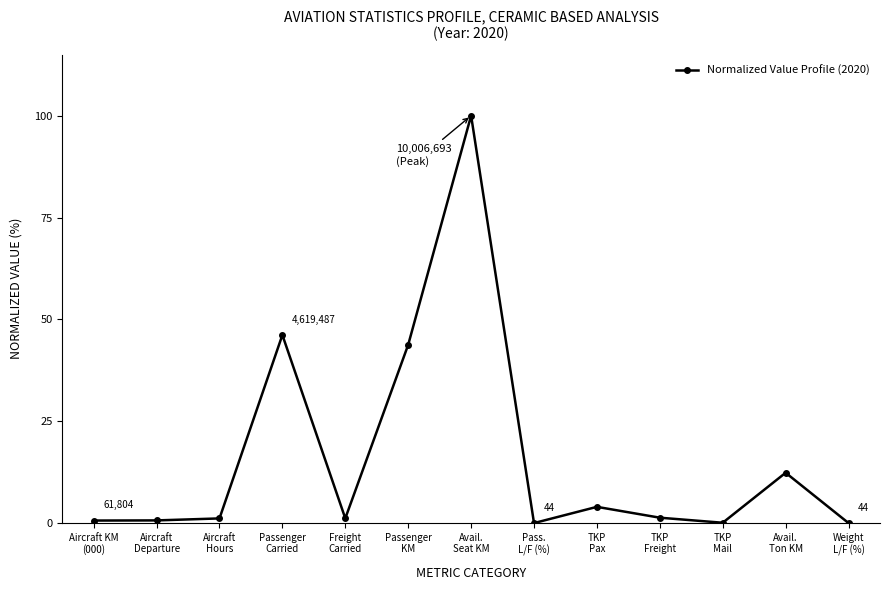

True or false: the data shows 0.6 at Aircraft KM
(000).

True